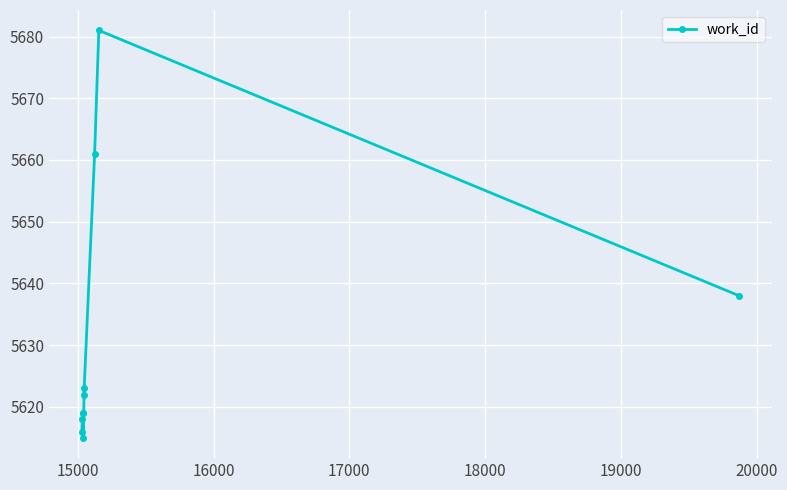

True or false: there are more than 0 points higher than both neighbors.

True